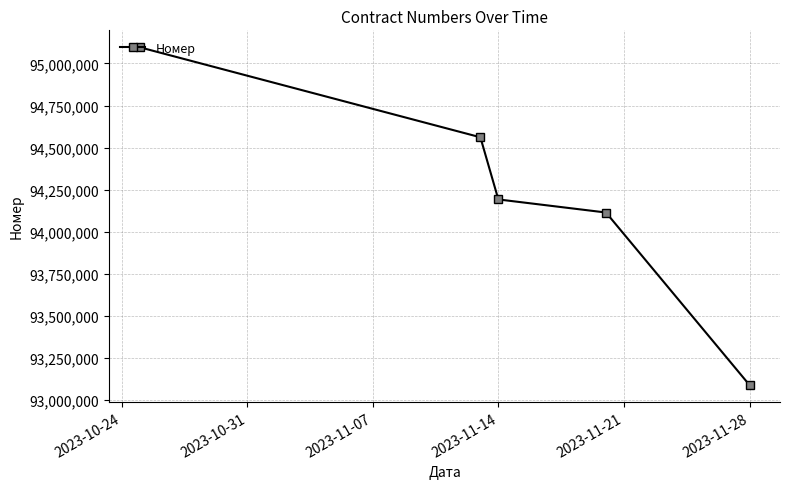

Does the chart display data point markers on the line(s)?

Yes